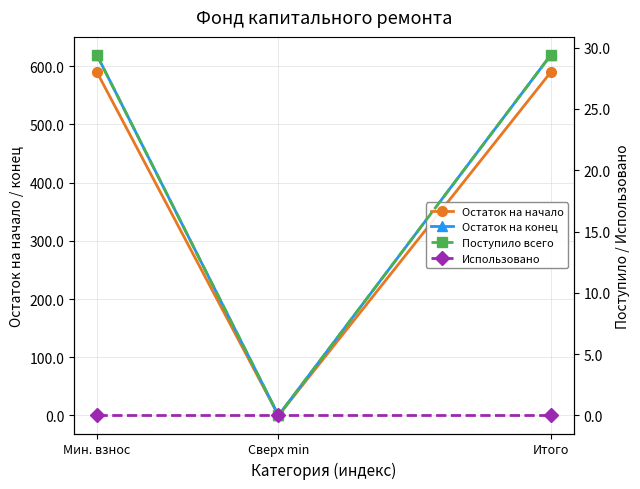

The Остаток на начало series shows 0.0 at Сверх min. True or false?

True